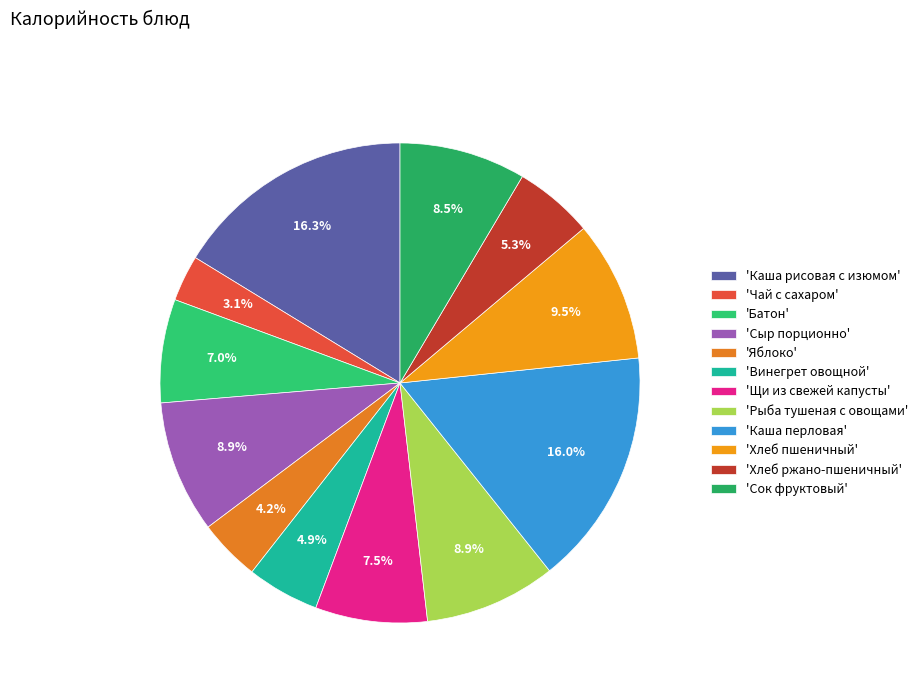

Which category has the smallest portion of the pie?

'Чай с сахаром'